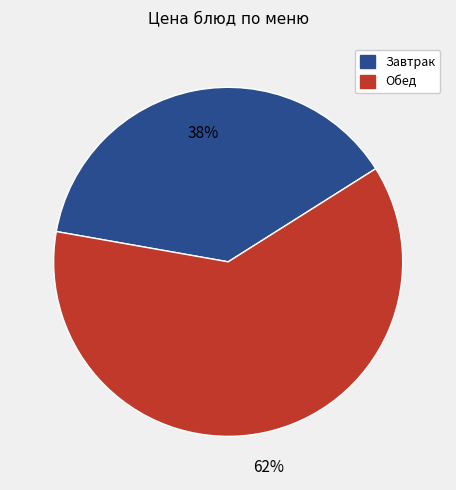

To the nearest percent, what is the average slice percentage?

50%